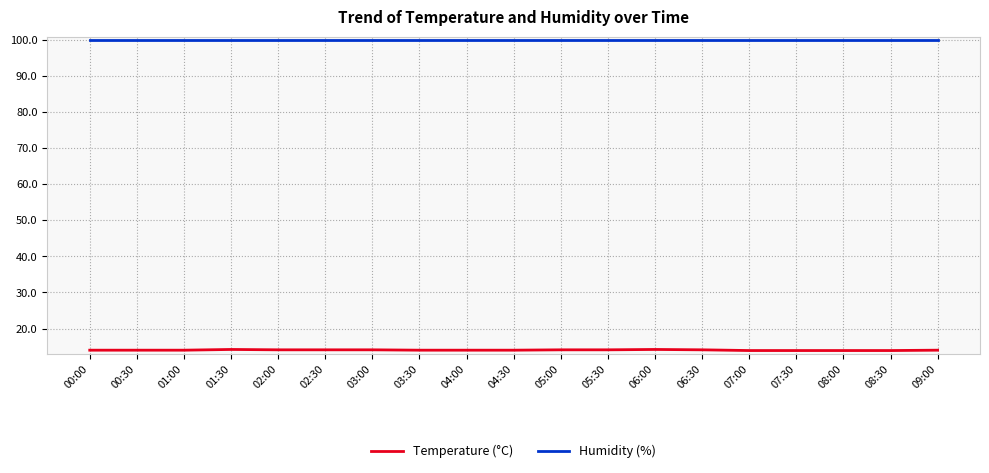

What is the lowest value of the Humidity (%) series?

99.9